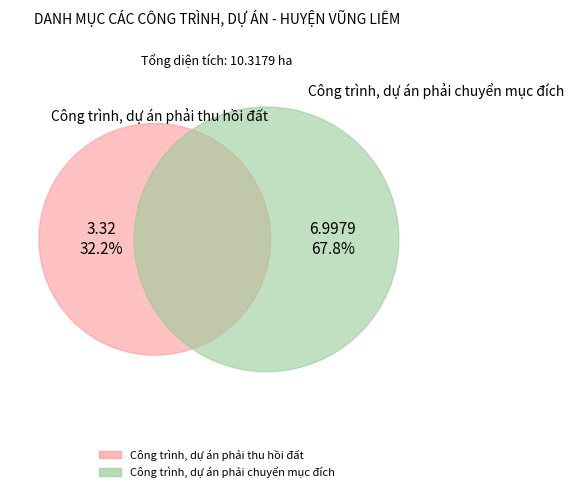

True or false: Công trình, dự án phải chuyển mục đích accounts for 68% of the total.

True